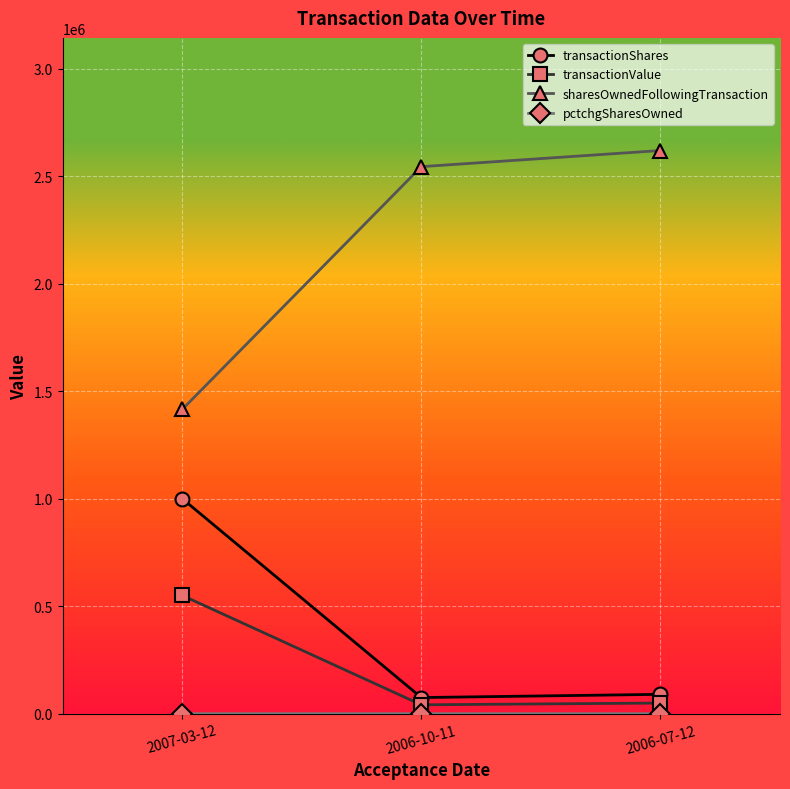

Which series has the largest range (max minus min)?

sharesOwnedFollowingTransaction